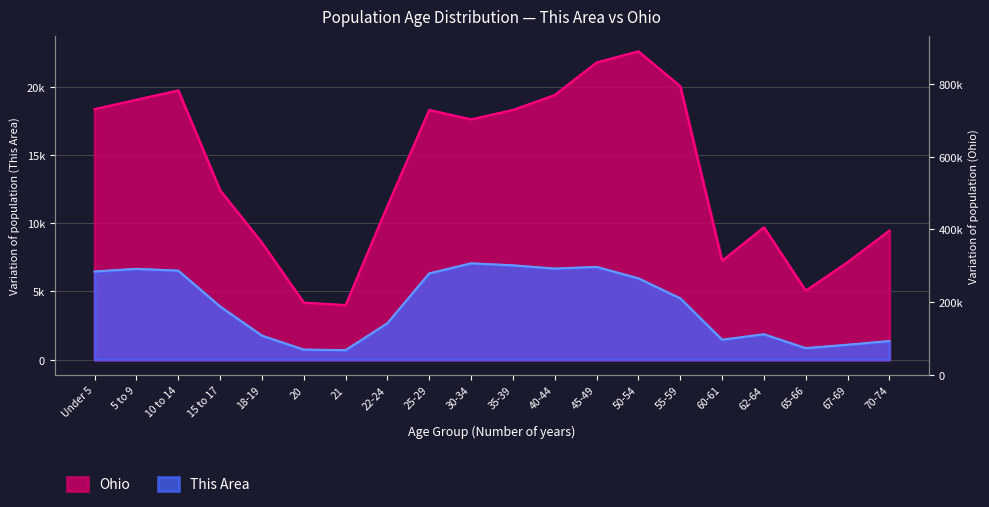

The Ohio series shows 18144.4 at 22-24. True or false?

False